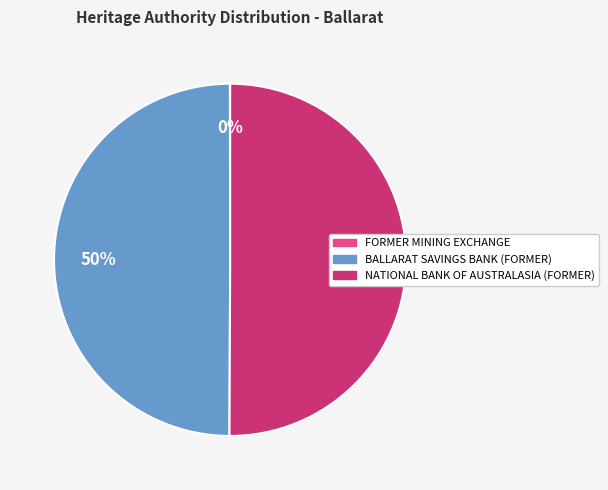

Count the number of slices in the pie.

3